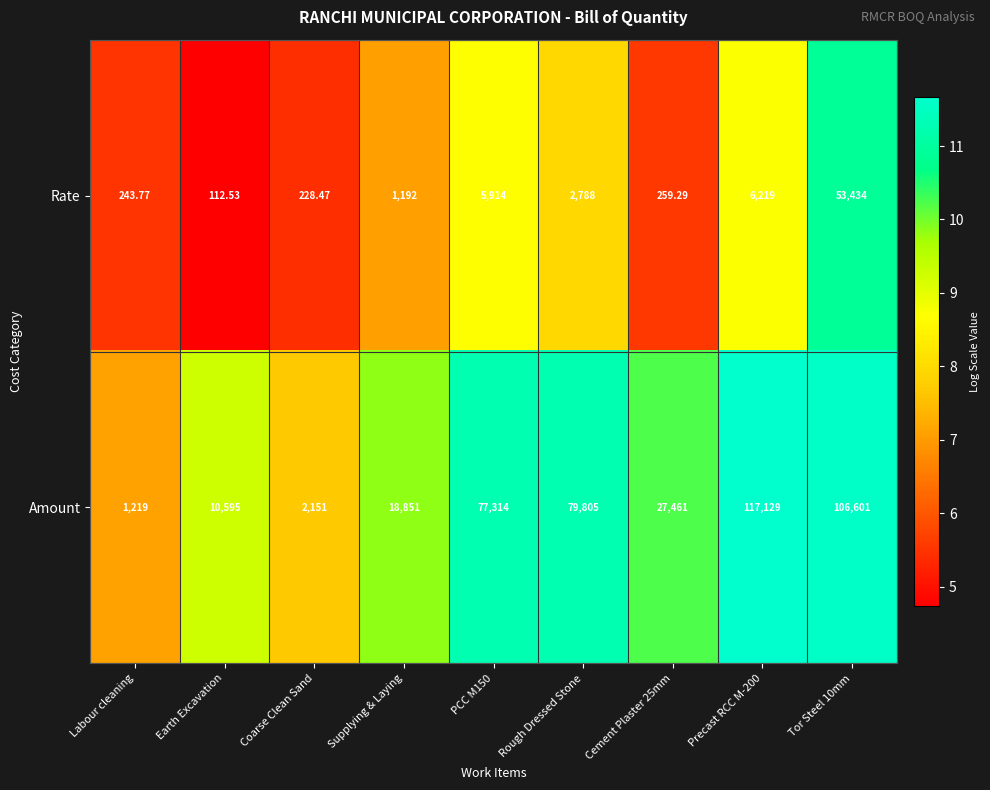

What is the difference between the highest and lowest values at Cement Plaster 25mm?

4.7